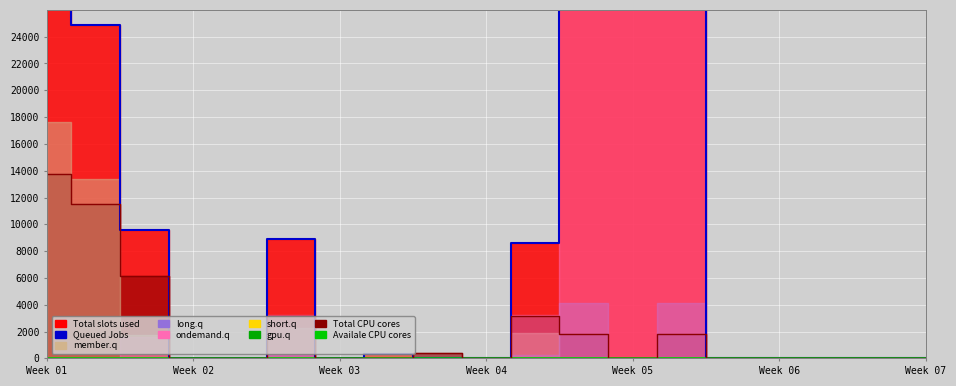

True or false: Queued Jobs and Availale CPU cores cross at least once.

False